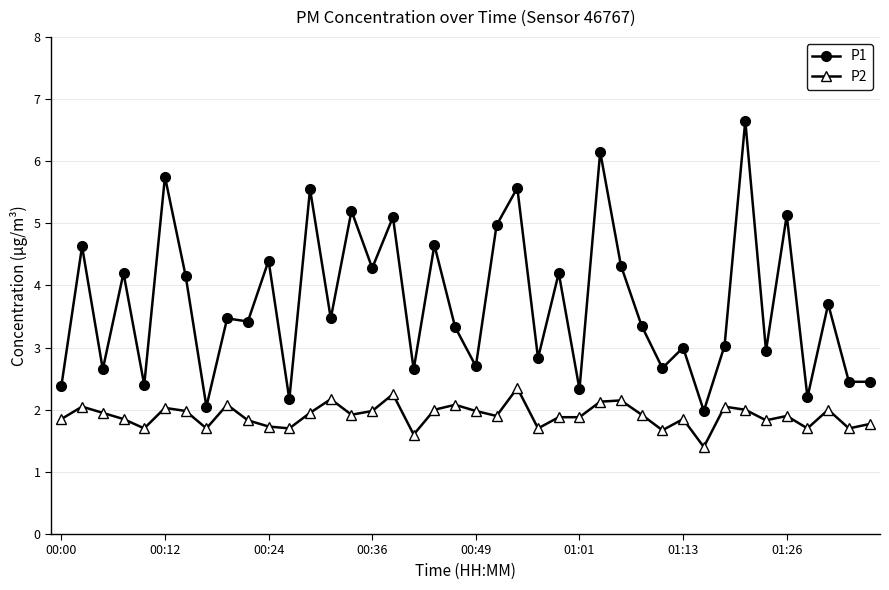

Which series has the largest range (max minus min)?

P1